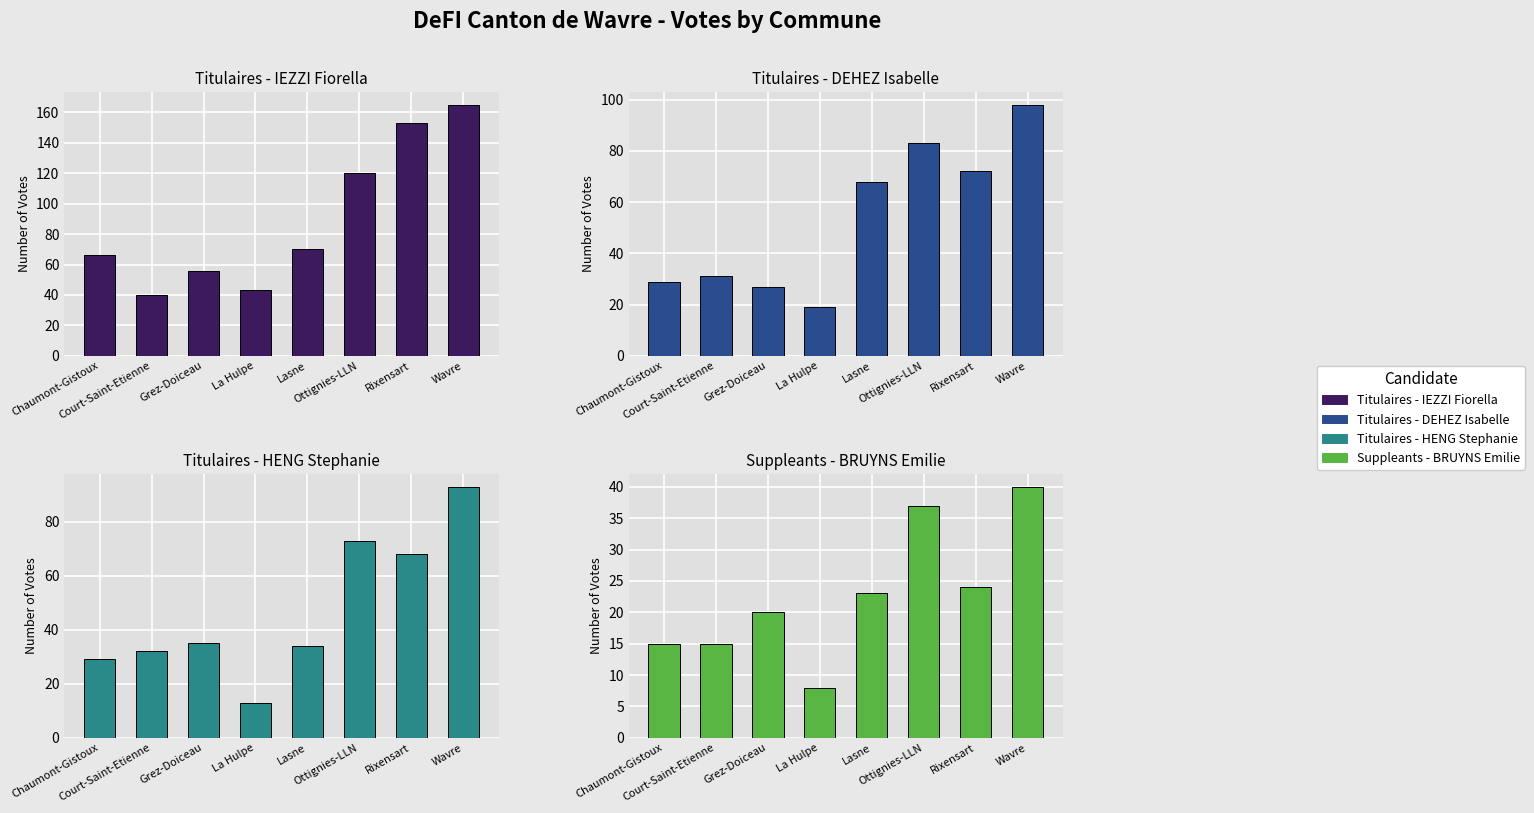

At Rixensart, list the series in order from largest to smallest.

Titulaires - IEZZI Fiorella, Titulaires - DEHEZ Isabelle, Titulaires - HENG Stephanie, Suppleants - BRUYNS Emilie